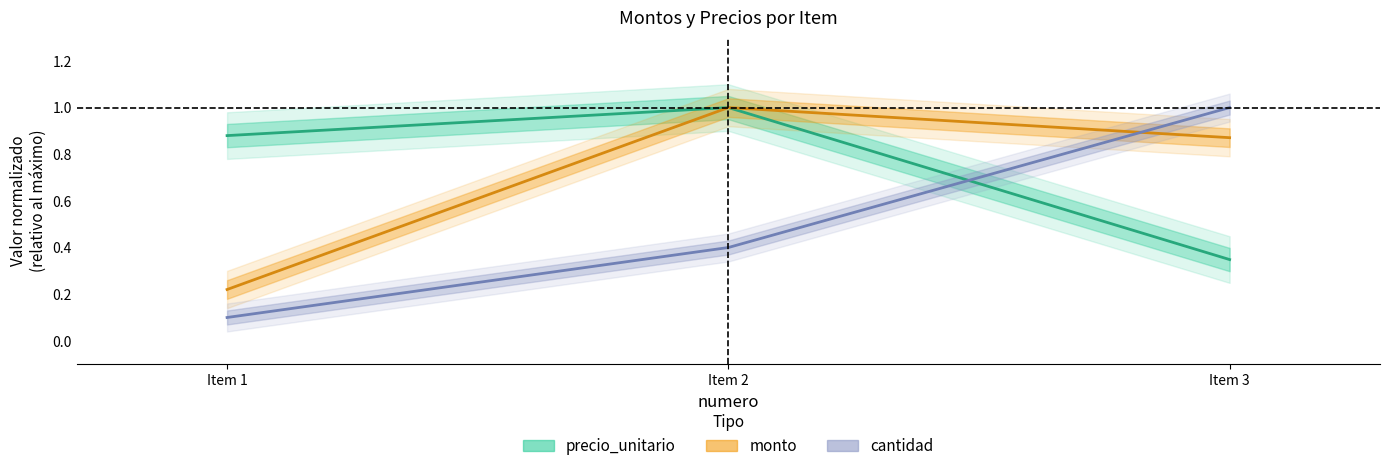

What is the average value of the monto series?

0.7